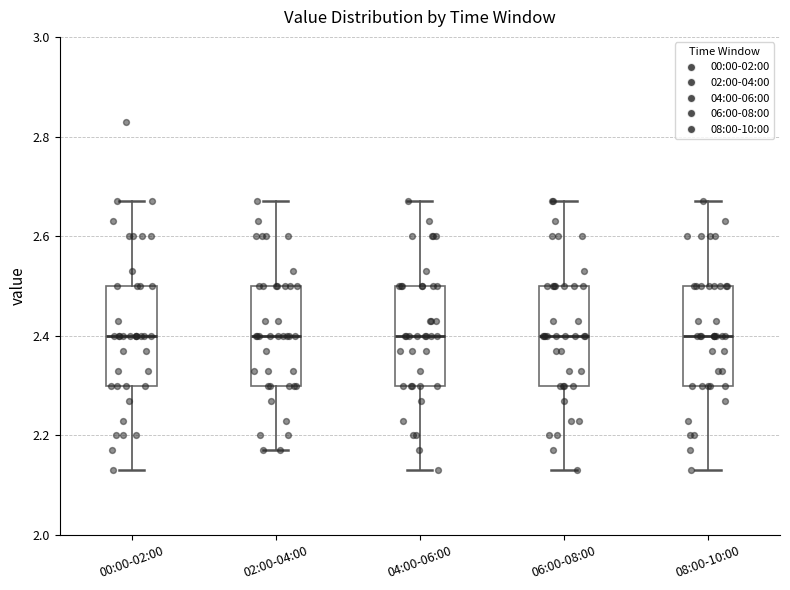

Where is the lower edge of the box for 08:00-10:00 on the y-axis? The values are not printed on the chart, so give them approximately, as read against the axis.

2.30